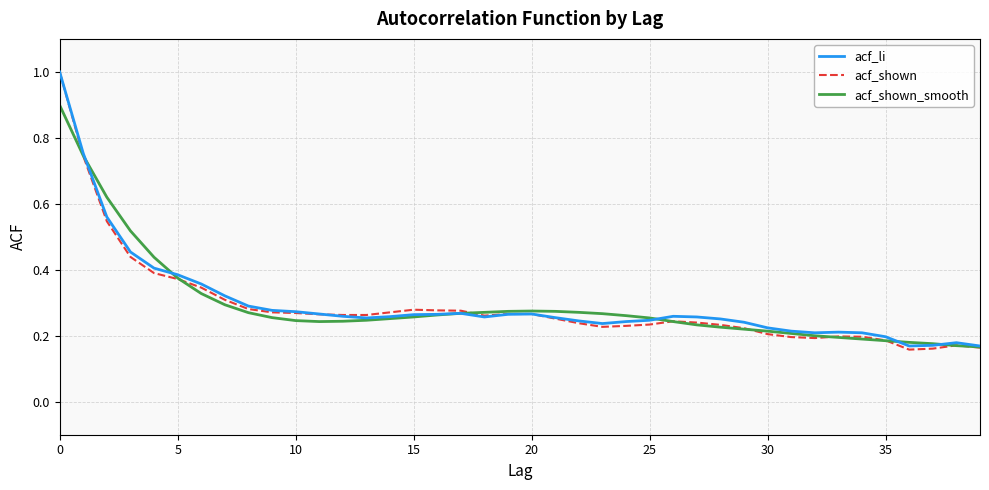

What is the maximum value for acf_li?

1.0